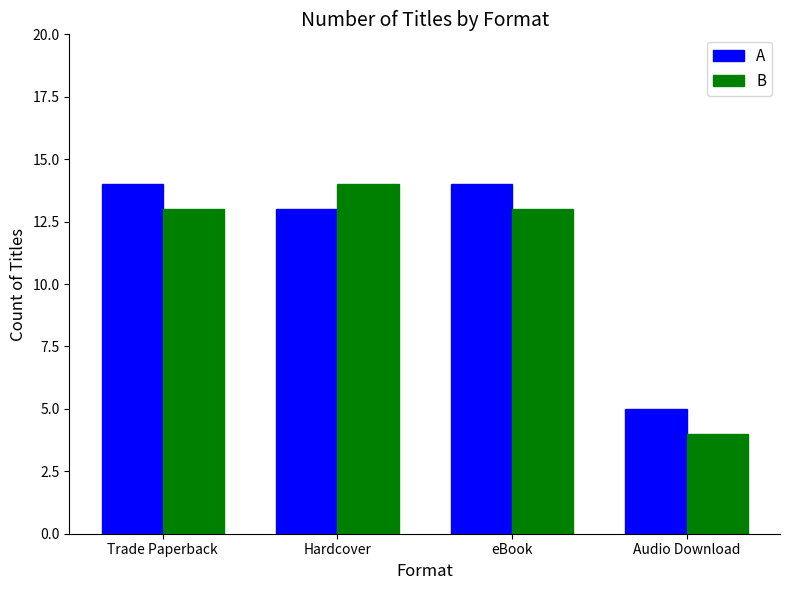

Read the A value at Trade Paperback.

14